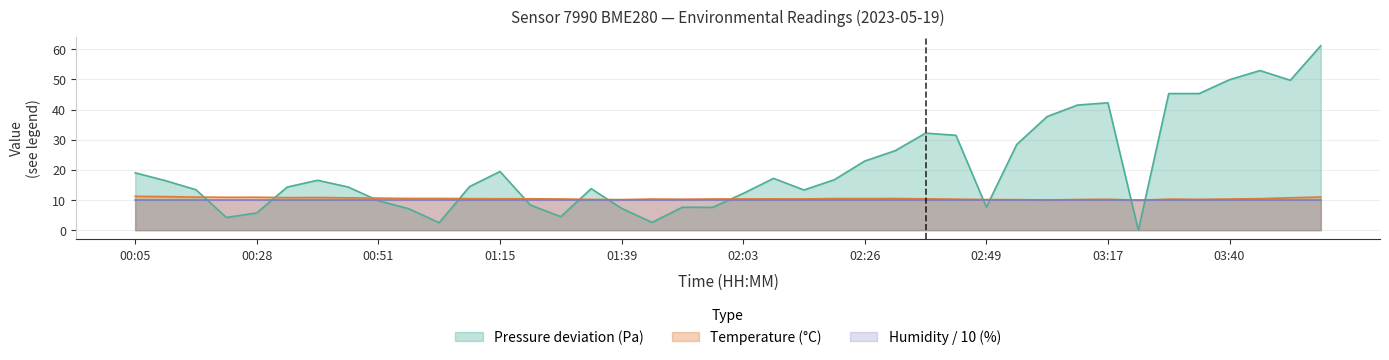

The Pressure series shows 19.3 at 02:44. True or false?

False